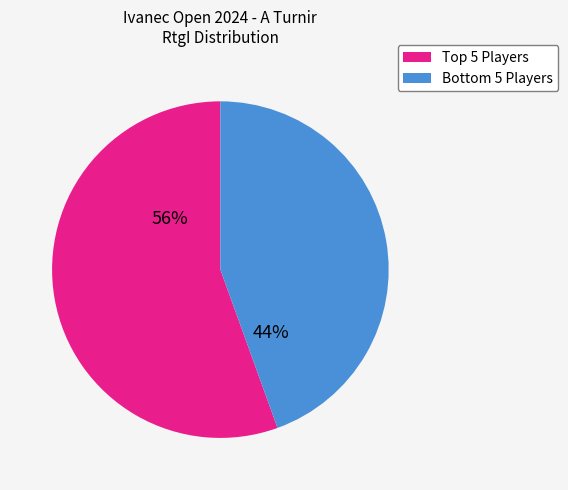

Does any single category account for the majority?

Yes